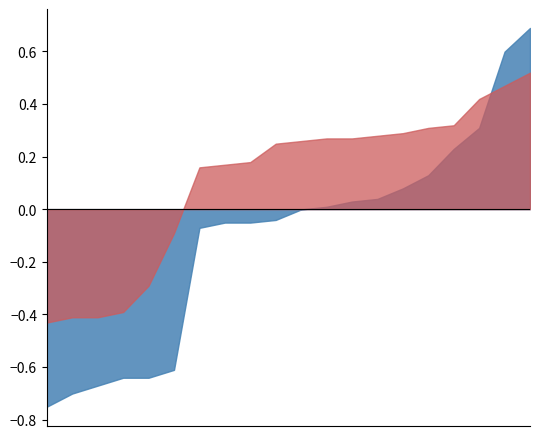

Which series changed the most between 15:00 and 18:00?

power_shifted